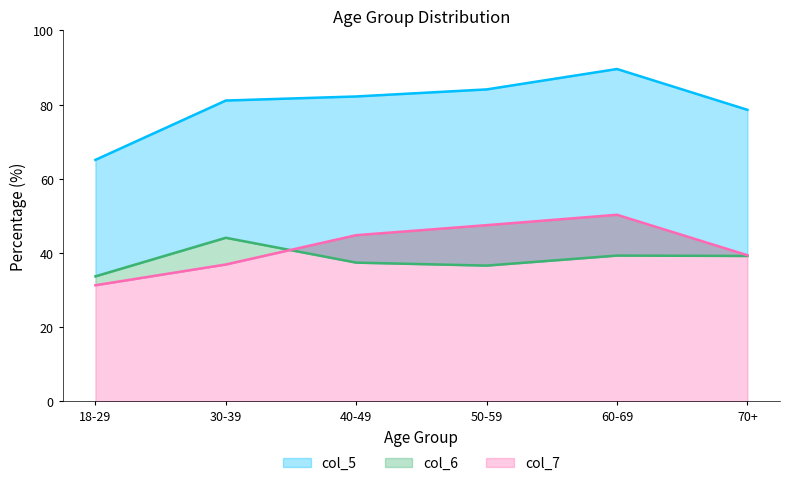

At how many categories does at least one series exceed 46?

6